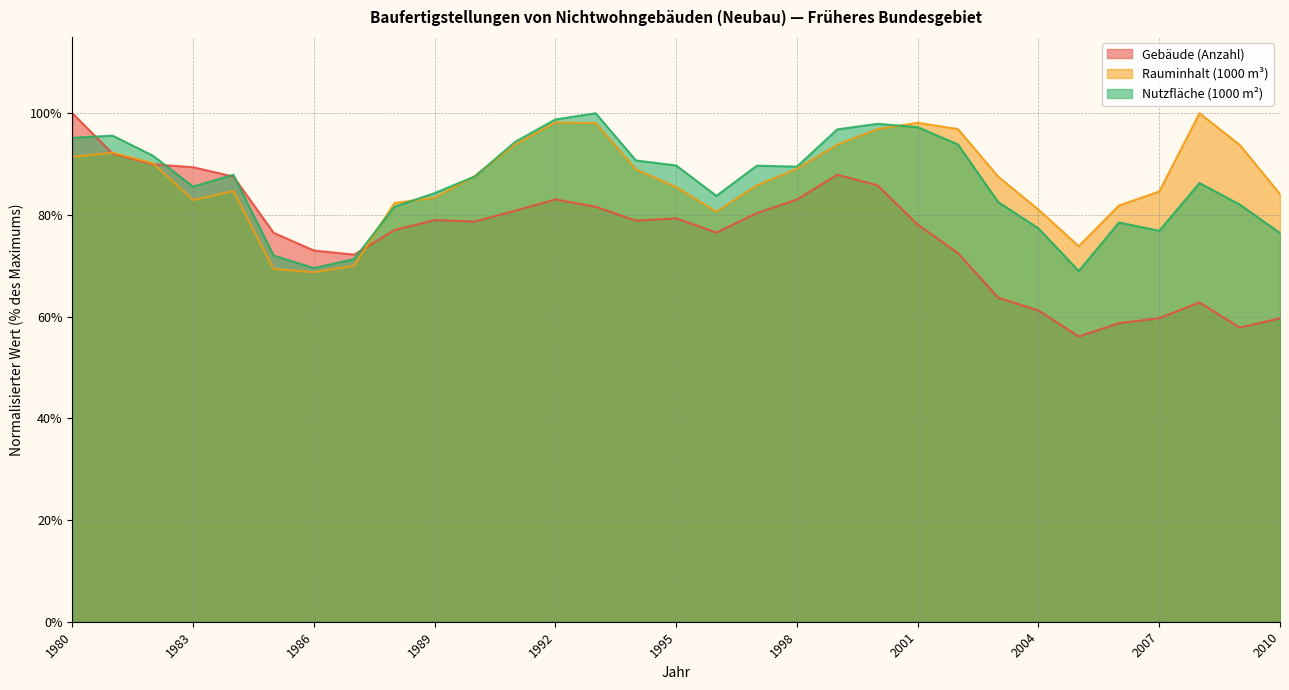

Is the value of Nutzfläche (1000 m²) at 2009 greater than the value of Gebäude (Anzahl) at 2006?

Yes